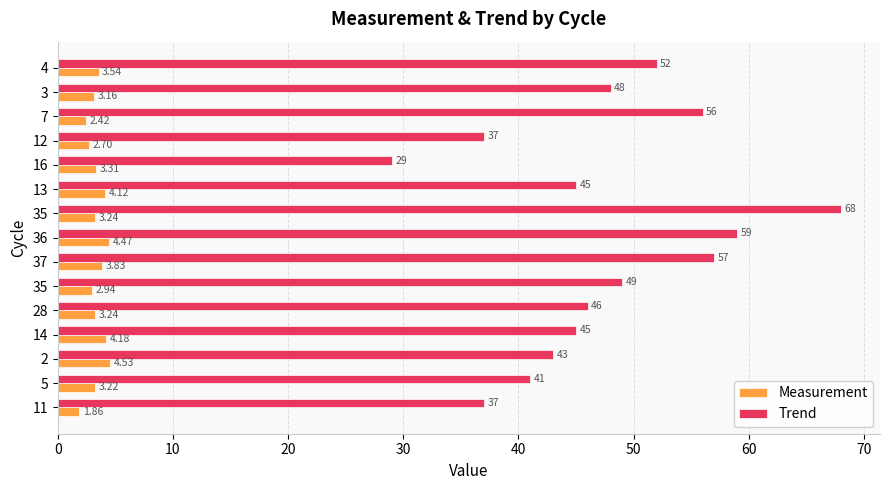

What are all the series names shown in the legend?

Measurement, Trend